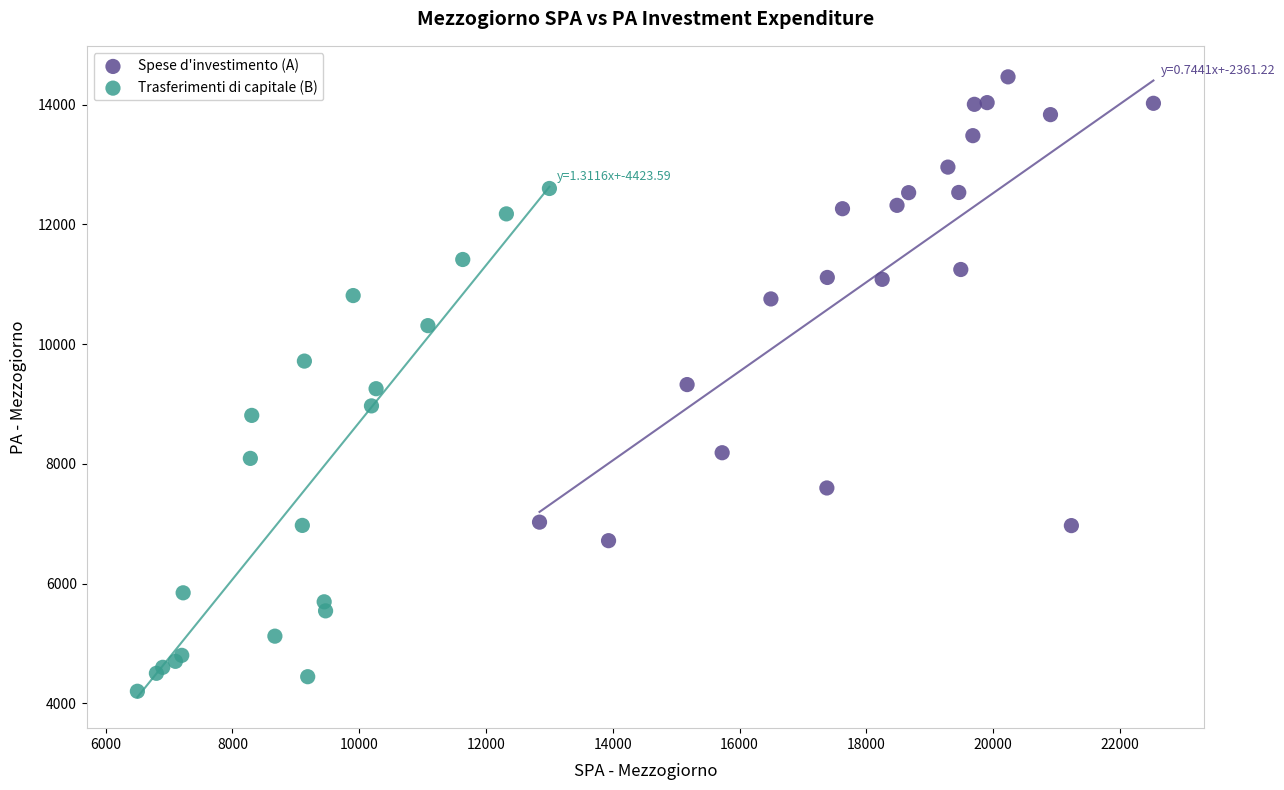

Which series reaches the maximum Y coordinate?

Spese d'investimento (A)